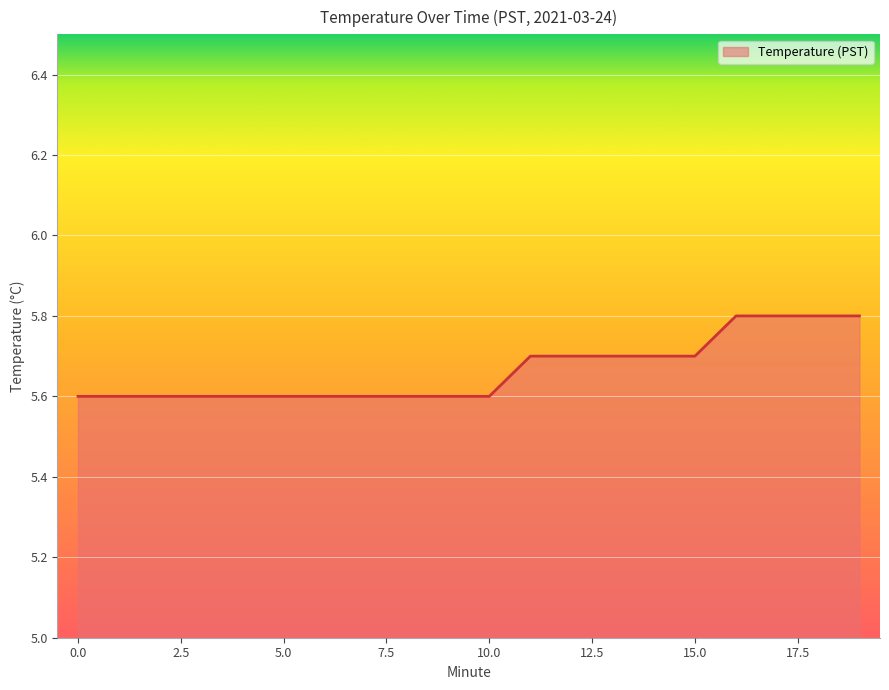

What is the greatest value displayed?

5.8